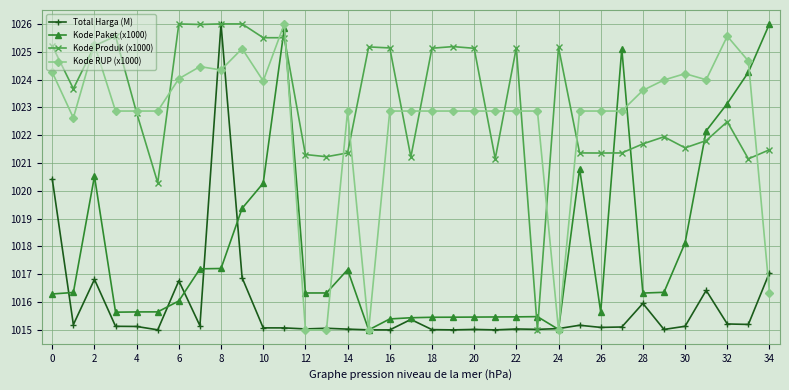

What is the maximum value shown in the chart?

1026.0